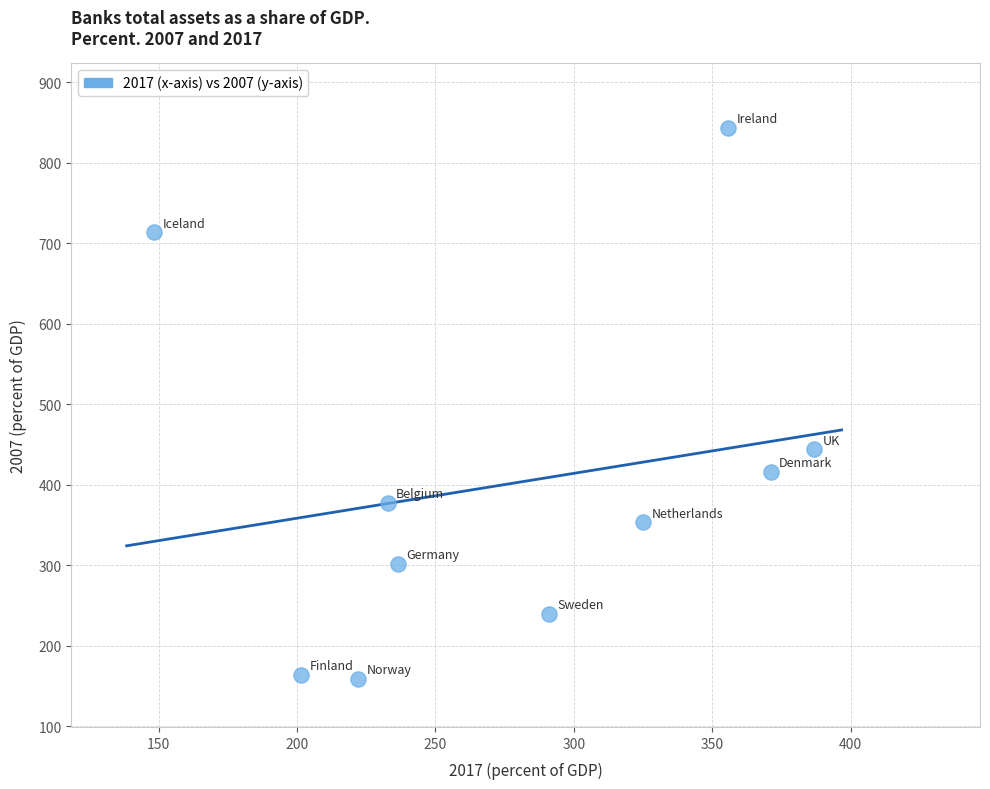

What is the range of X values (max minus min)?

238.4